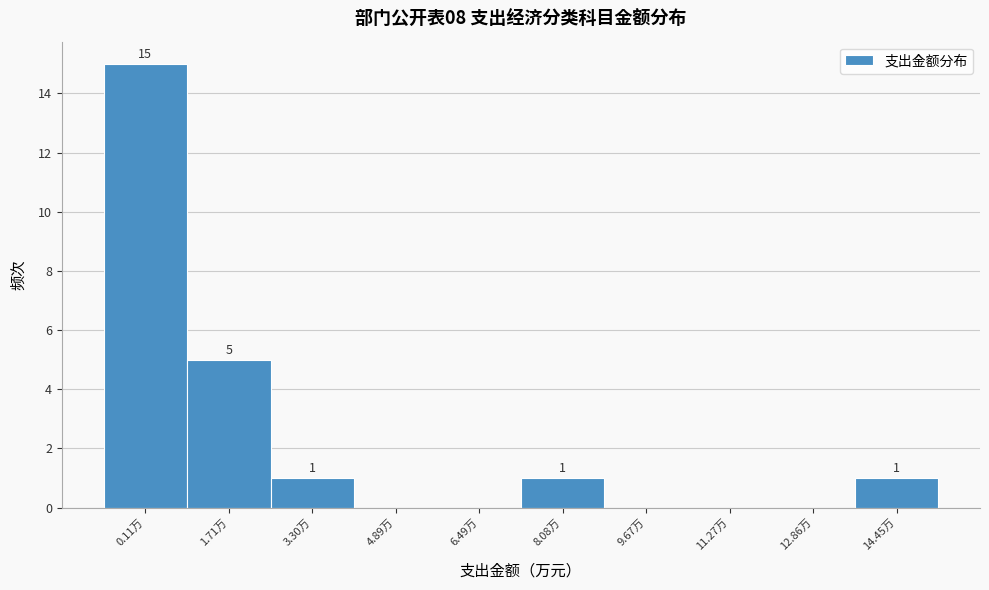

Reading left to right, extract all data points from this chart.

0.11万=15	1.71万=5	3.30万=1	4.89万=0	6.49万=0	8.08万=1	9.67万=0	11.27万=0	12.86万=0	14.45万=1